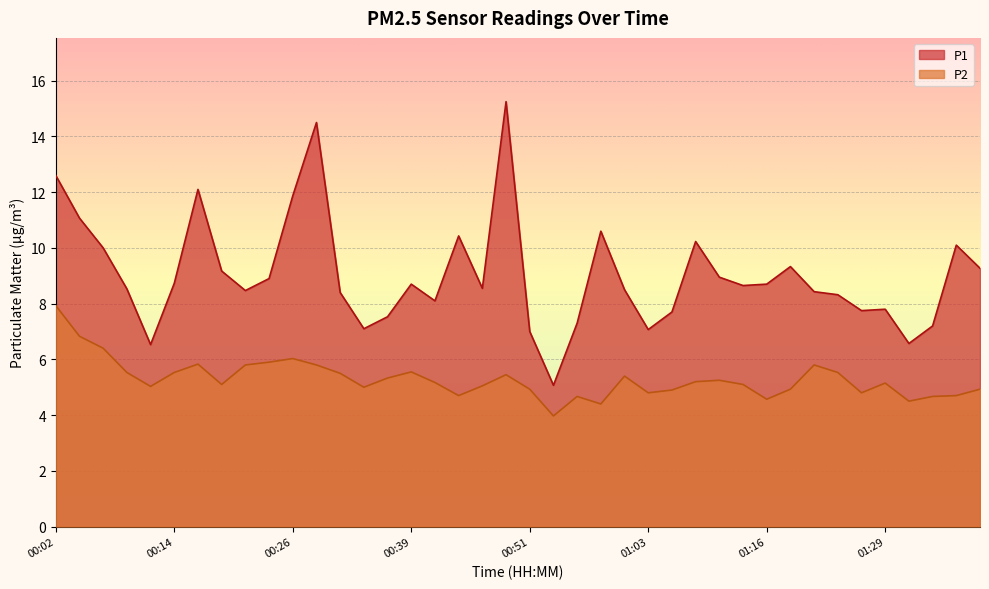

What is the total value across all series at 01:01?

13.9